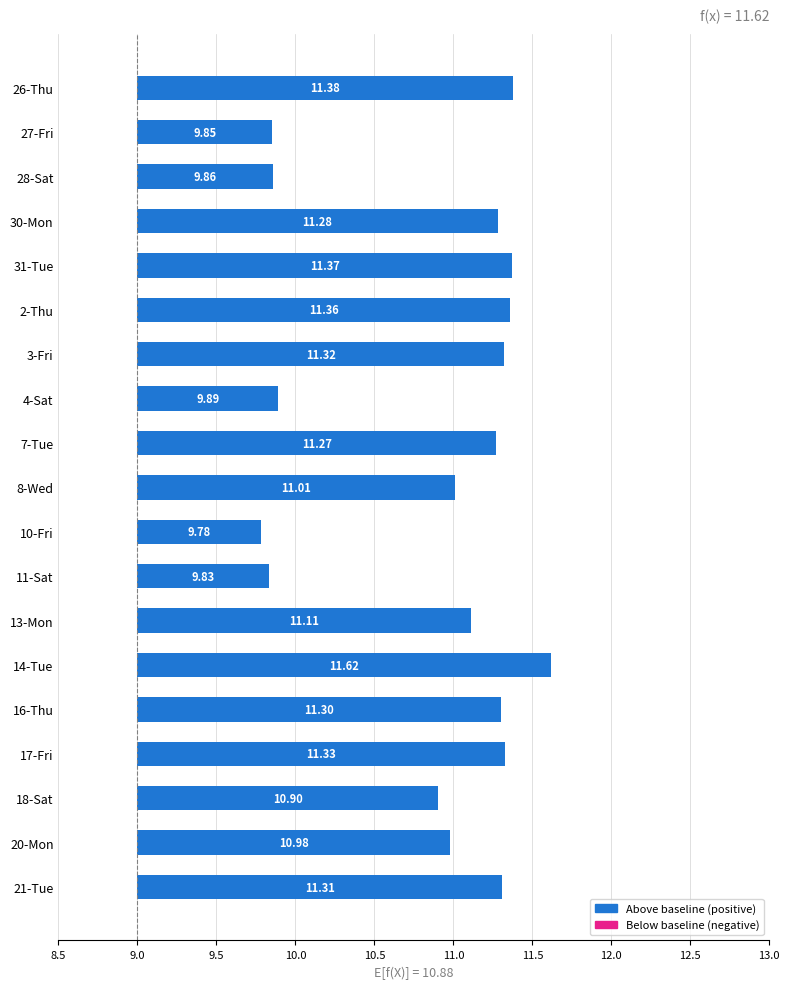

What position from the left is 26-Thu?

1